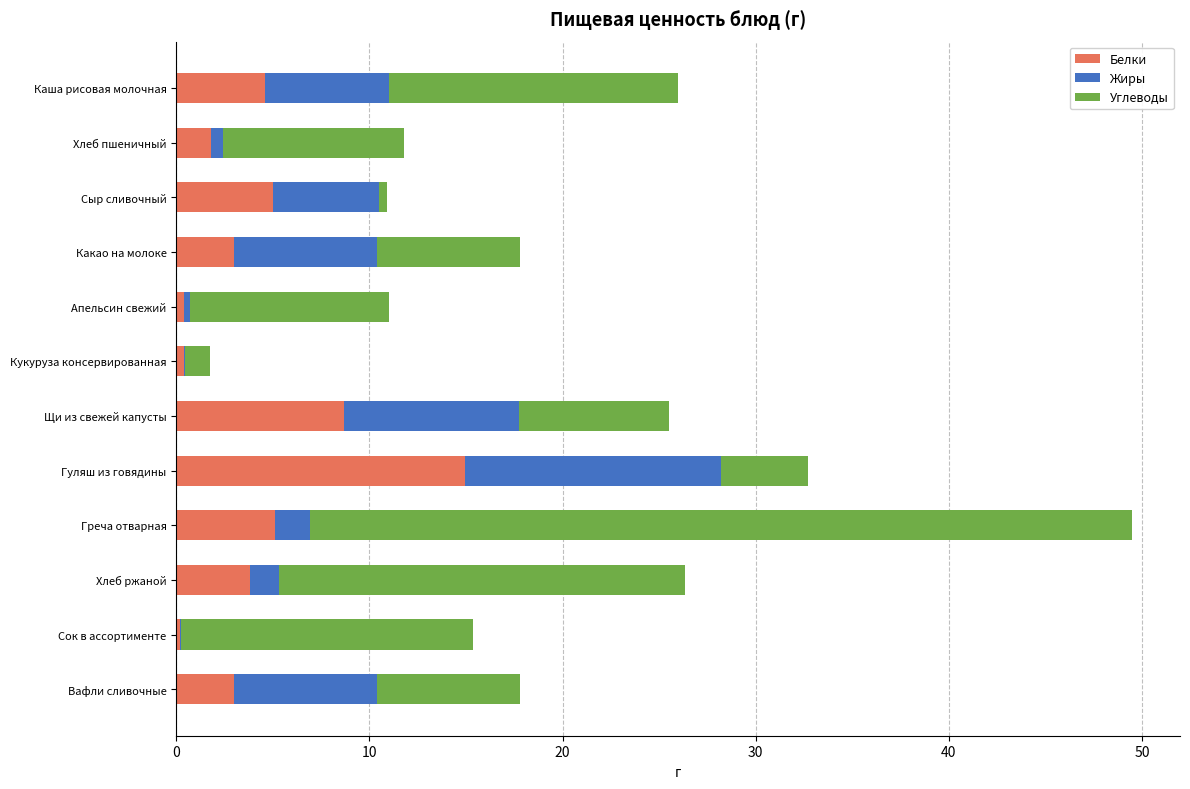

At which category is the sum across all series the highest?

Греча отварная